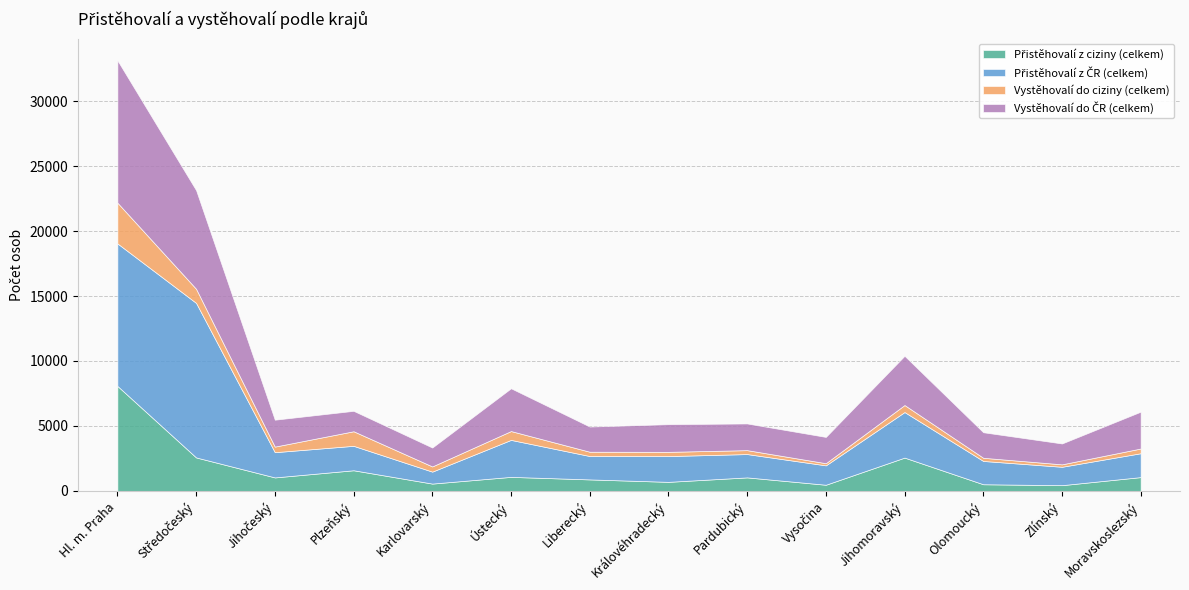

Count the number of categories in the chart.

14